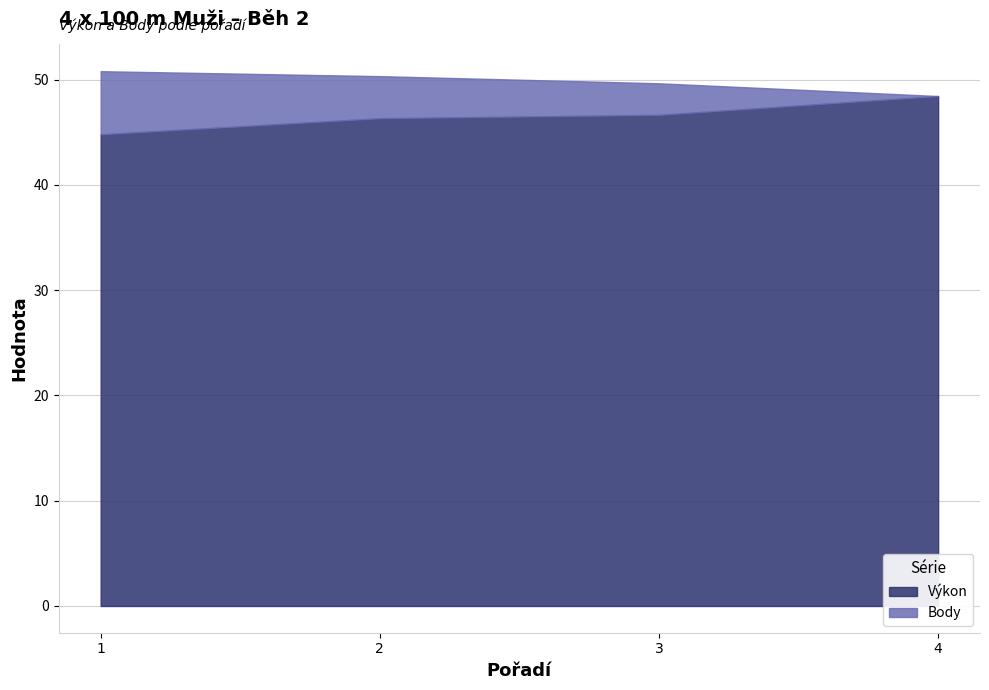

At how many categories does at least one series exceed 18?

4